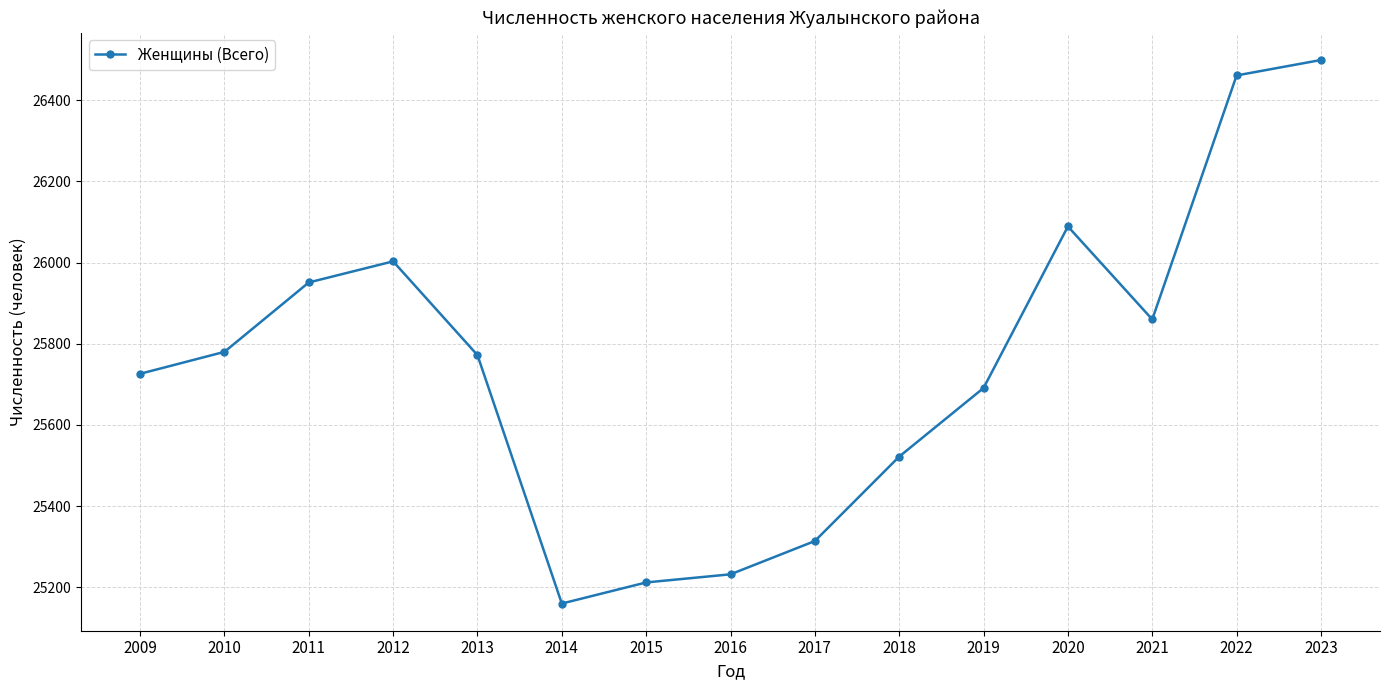

The value at 2014 is 25160. True or false?

True